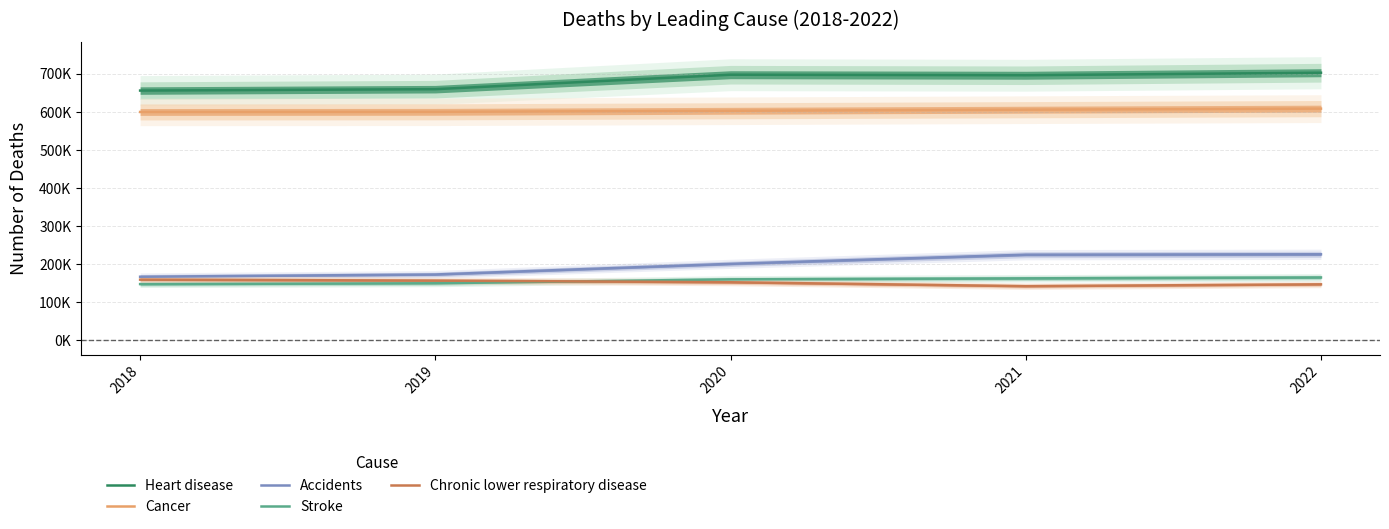

Reading left to right, what are all the values shown in this chart?

Heart disease: 655381	659041	696962	695547	702189
Cancer: 599274	599601	602350	605213	607993
Accidents: 167127	173040	200955	224935	225981
Stroke: 147810	150005	160264	162890	165255
Chronic lower respiratory disease: 159486	156979	152657	142342	147195